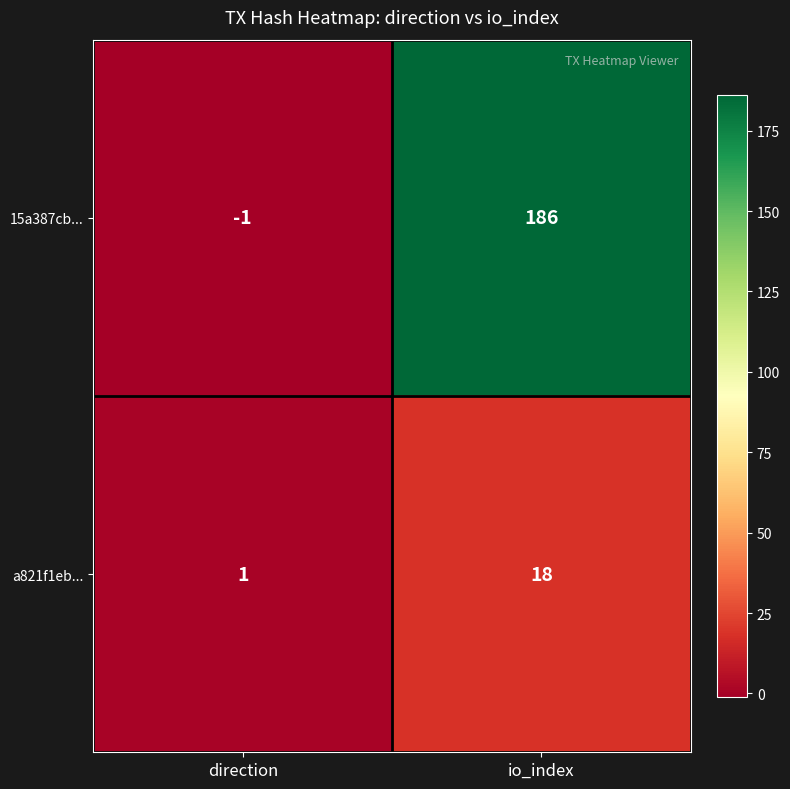

Which label corresponds to the smallest value in the chart?

direction